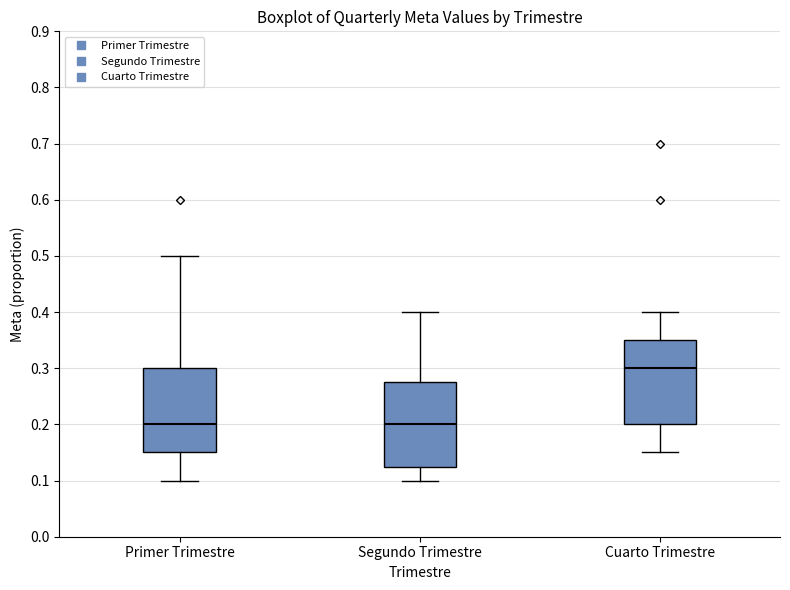

Where is the lower edge of the box for Cuarto Trimestre on the y-axis? The values are not printed on the chart, so give them approximately, as read against the axis.

0.20